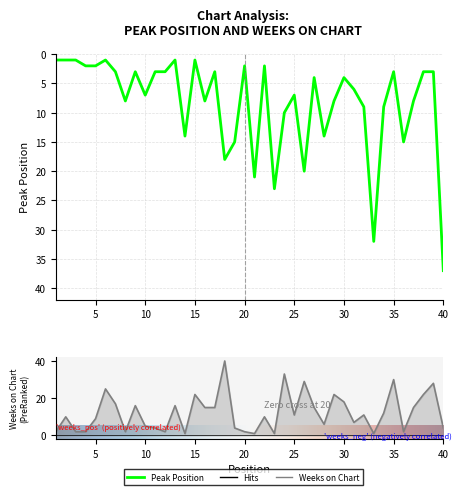

What is the approximate value of Weeks on Chart at 4?

2